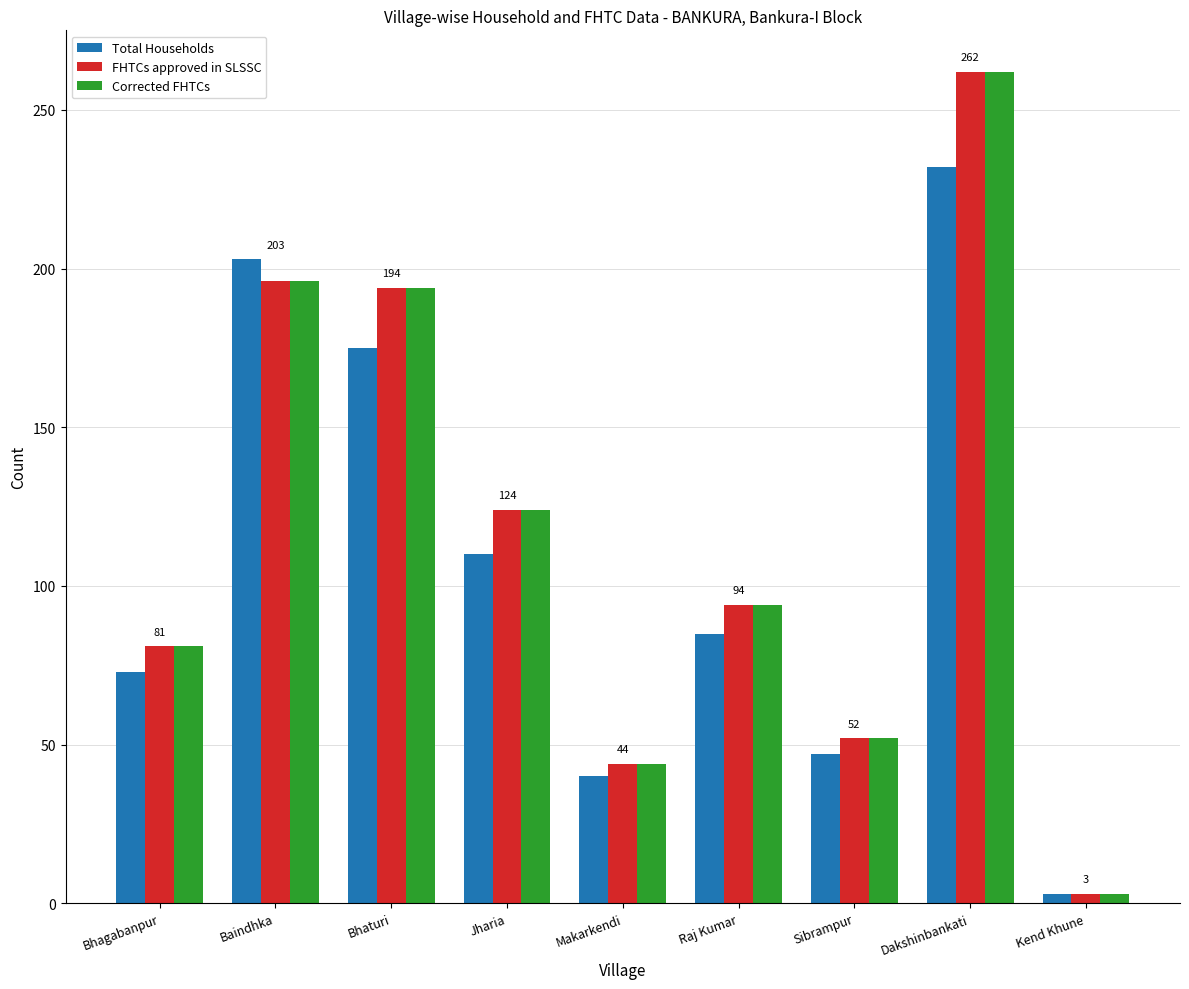

What is the difference between the FHTCs approved in SLSSC values at Dakshinbankati and Sibrampur?

210